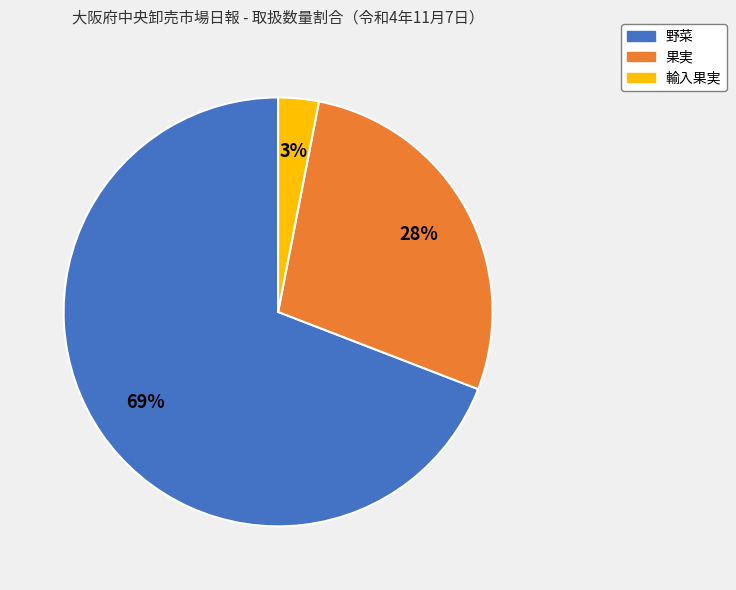

Between 果実 and 輸入果実, which is larger?

果実